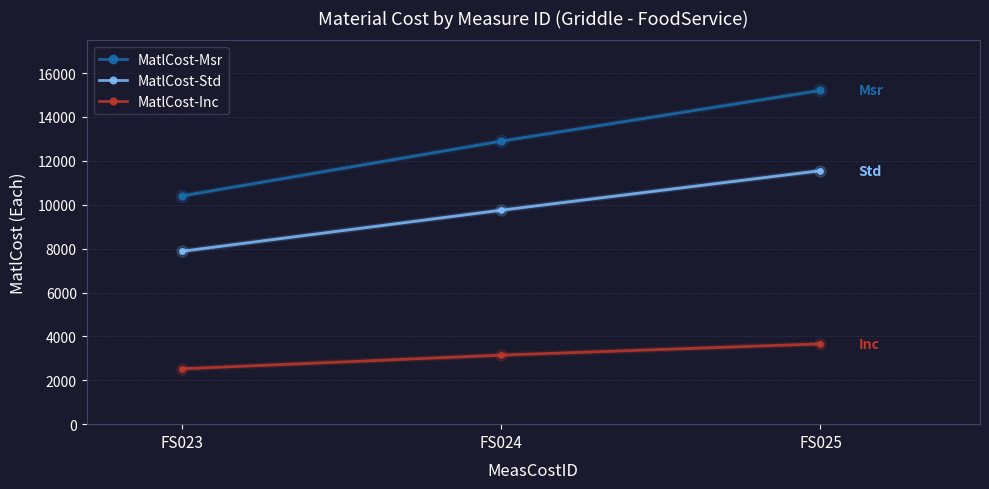

Reading left to right, extract all data points from this chart.

MatlCost-Msr: FS023=10404	FS024=12898	FS025=15210
MatlCost-Std: FS023=7881	FS024=9752	FS025=11552
MatlCost-Inc: FS023=2523	FS024=3146	FS025=3659